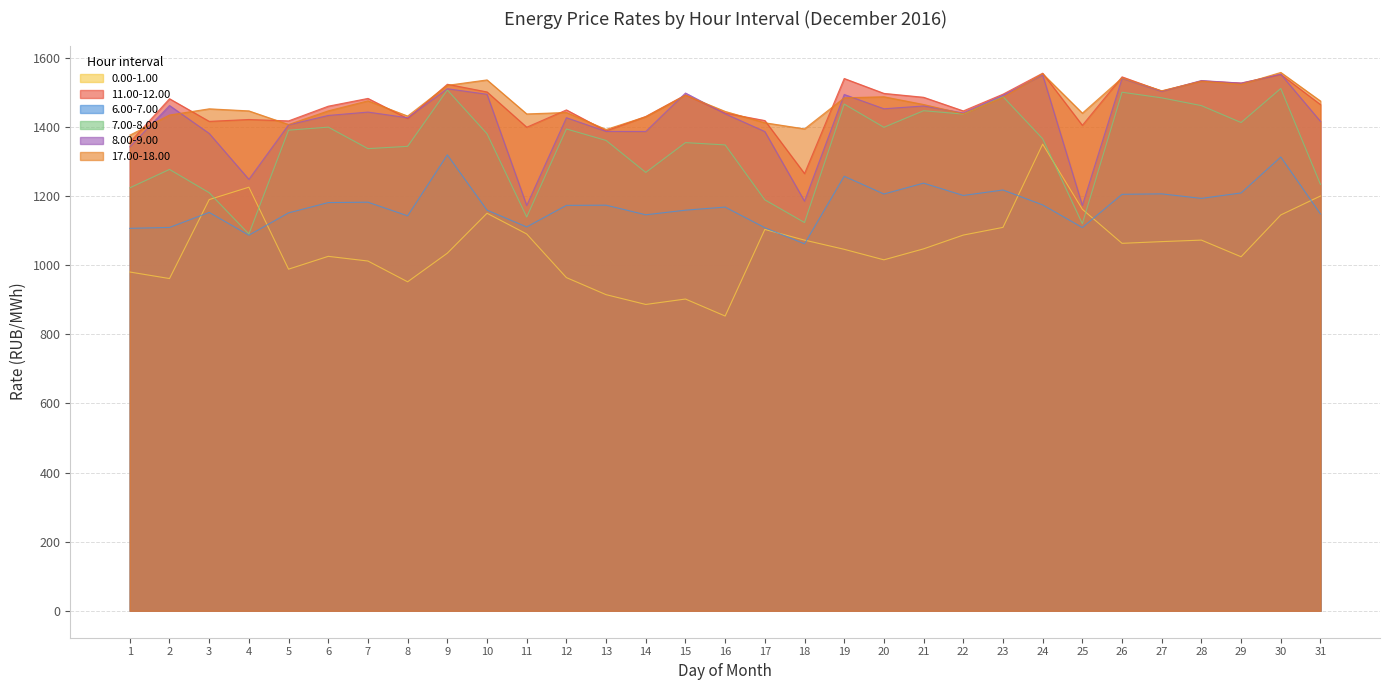

At how many categories does at least one series exceed 1529?

6